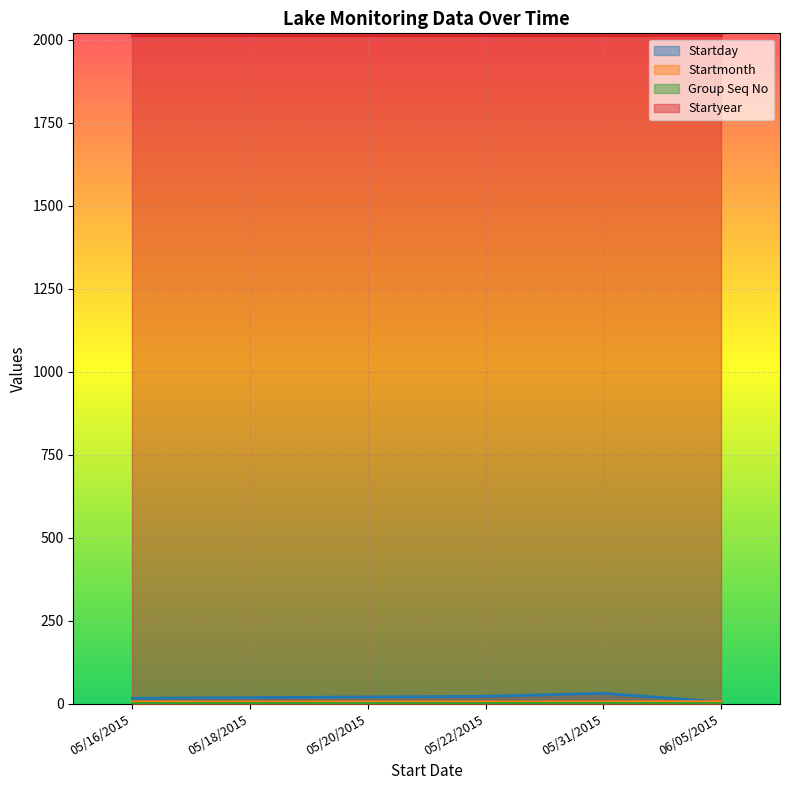

Is it true that Startyear equals 905 at 05/22/2015?

False